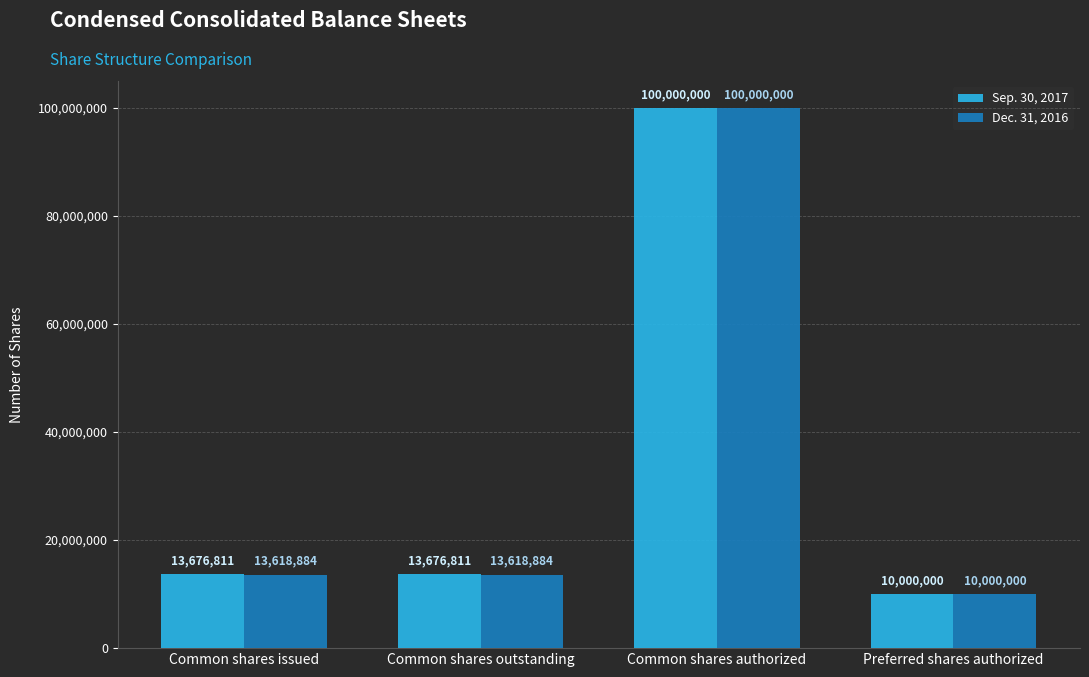

What value does the Sep. 30, 2017 series have at Common shares issued, to the nearest 50?

13676800